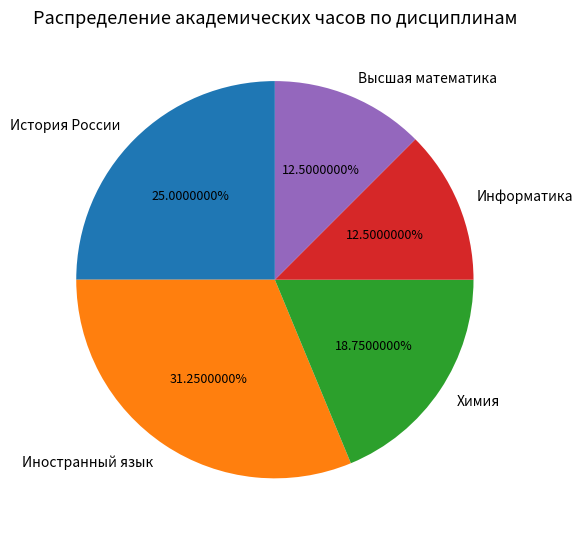

True or false: Химия accounts for 33% of the total.

False